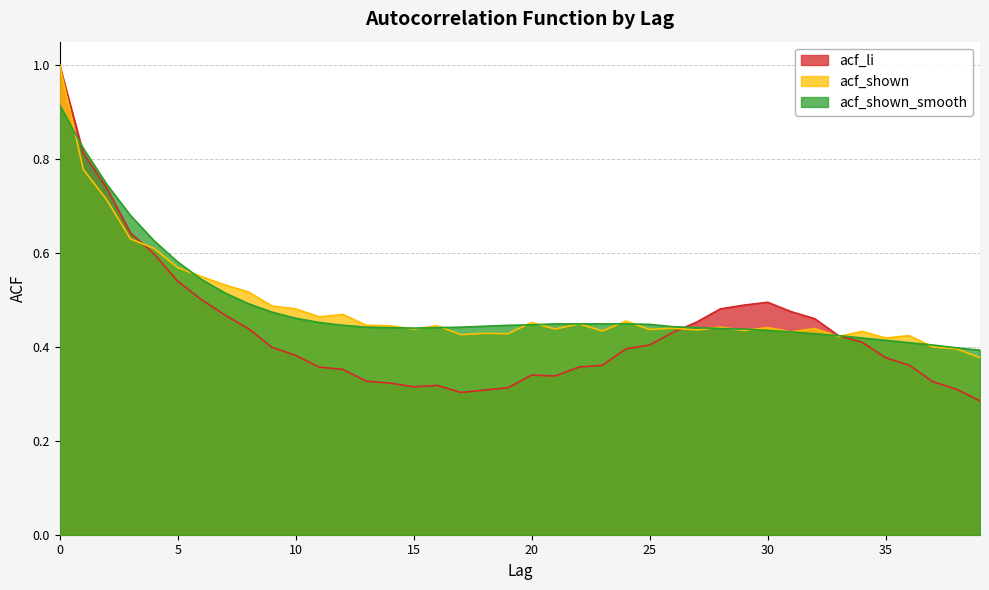

True or false: acf_li has more than 1 points higher than both neighbors.

True